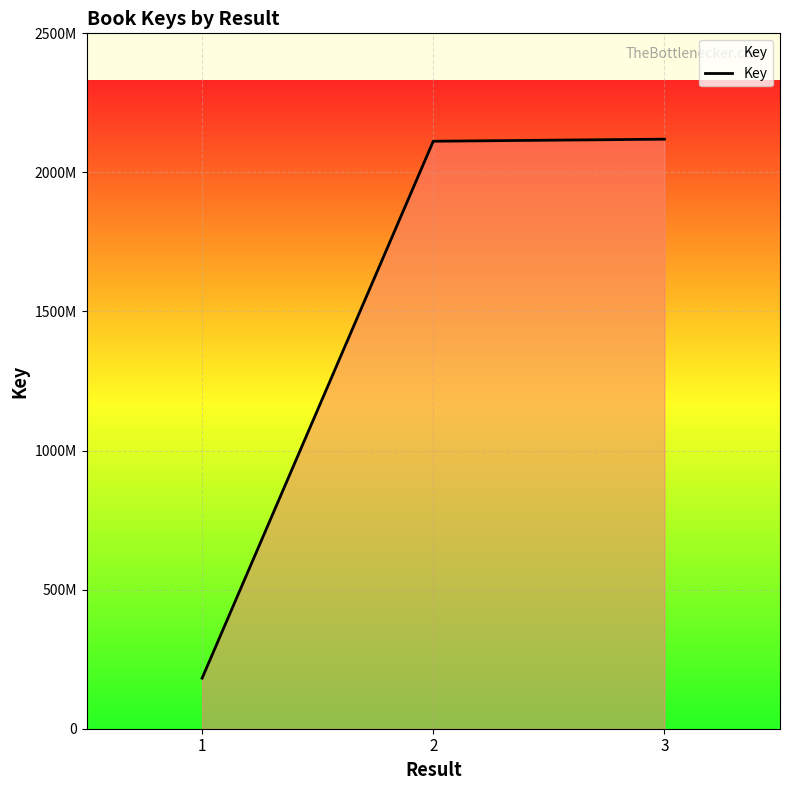

Is this an area chart (filled region under the line)?

Yes